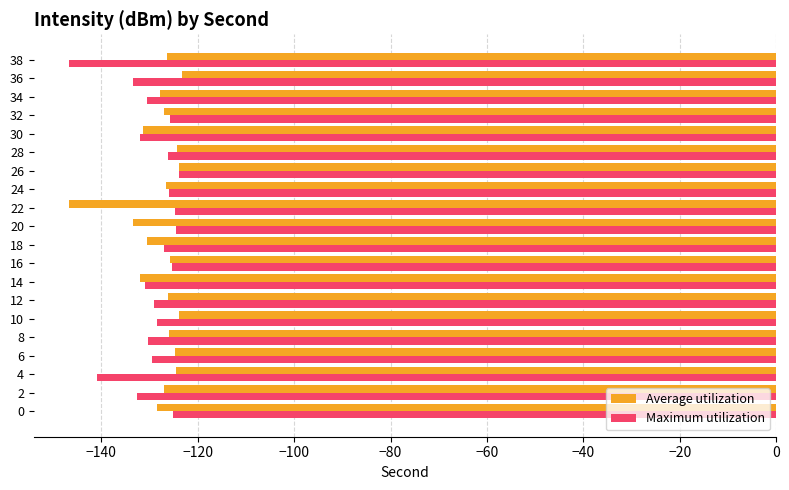

What is the total value across all series at 38?

-273.1